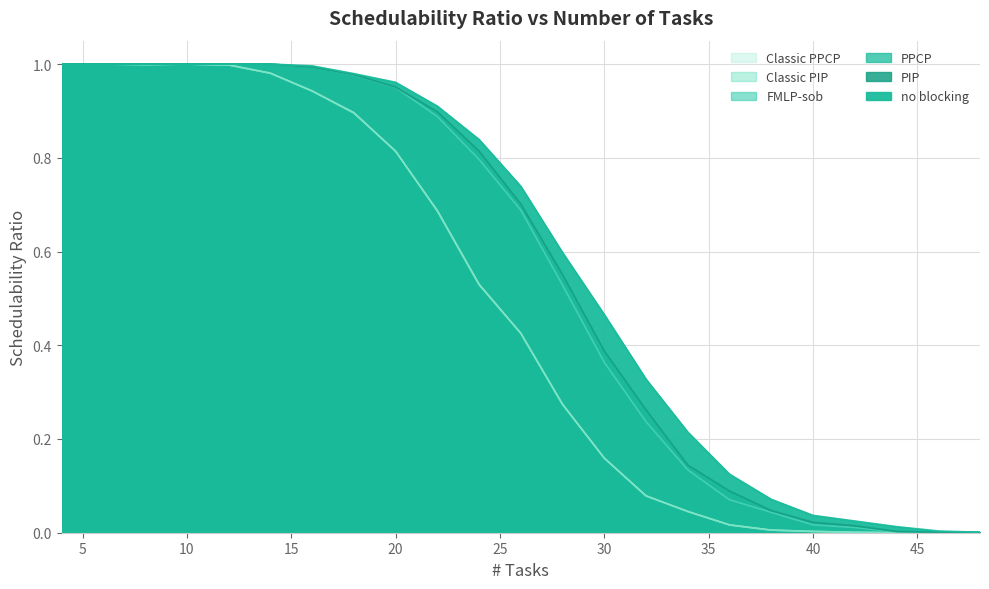

The value of Classic PPCP at 16 is 0.9. True or false?

True